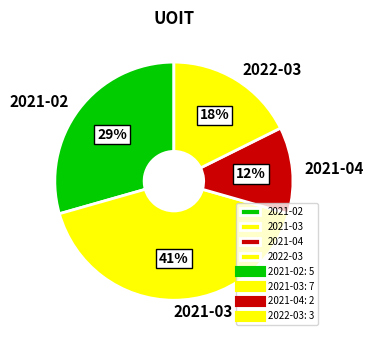

Which has a higher value, 2022-03 or 2021-03?

2021-03